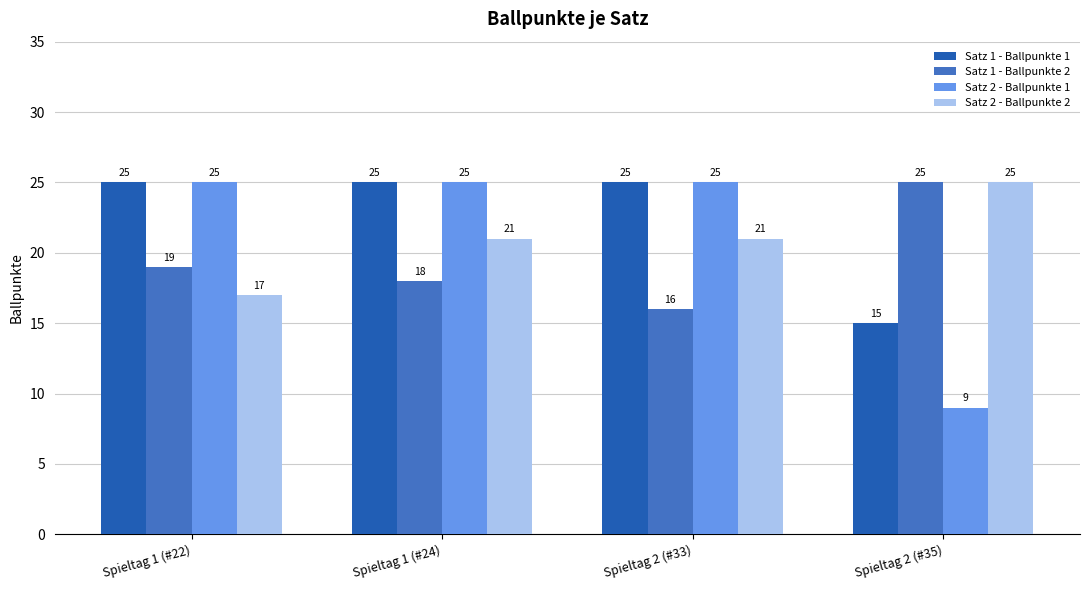

What value does the Satz 1 - Ballpunkte 2 series have at Spieltag 2 (#35)?

25